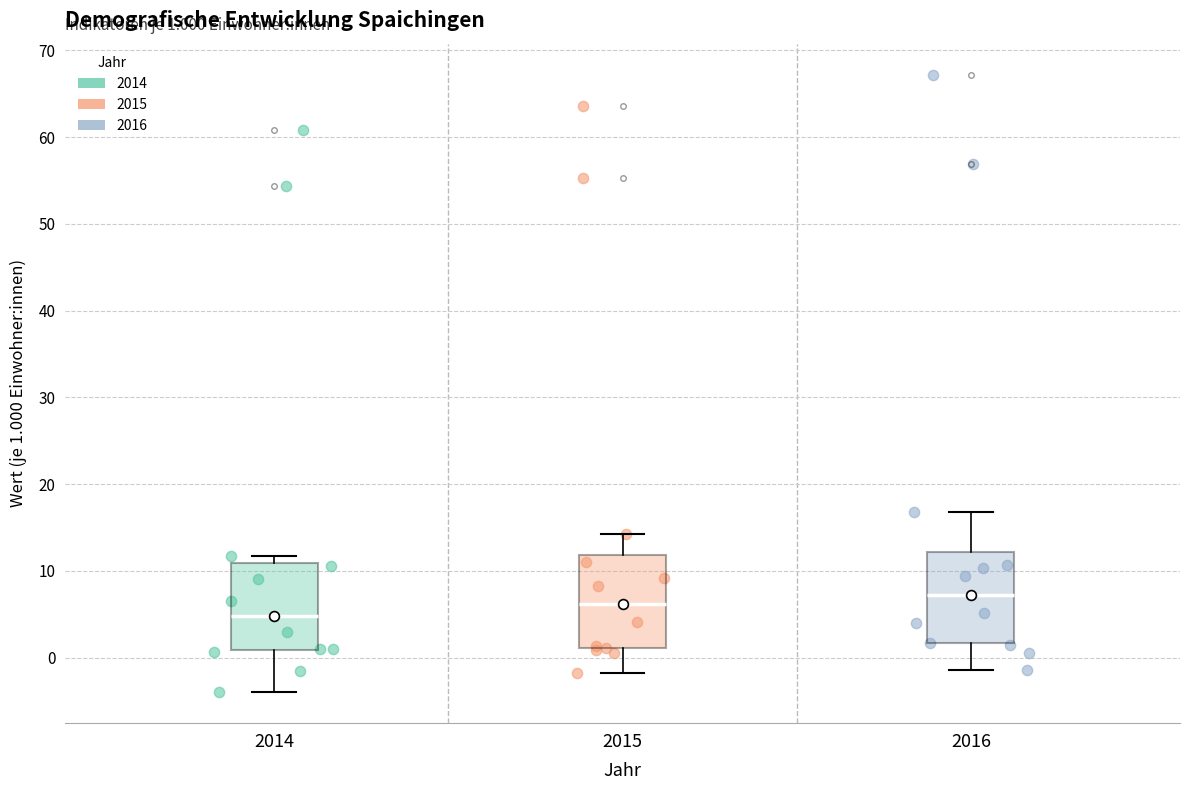

Which box has the lowest median line?

2014